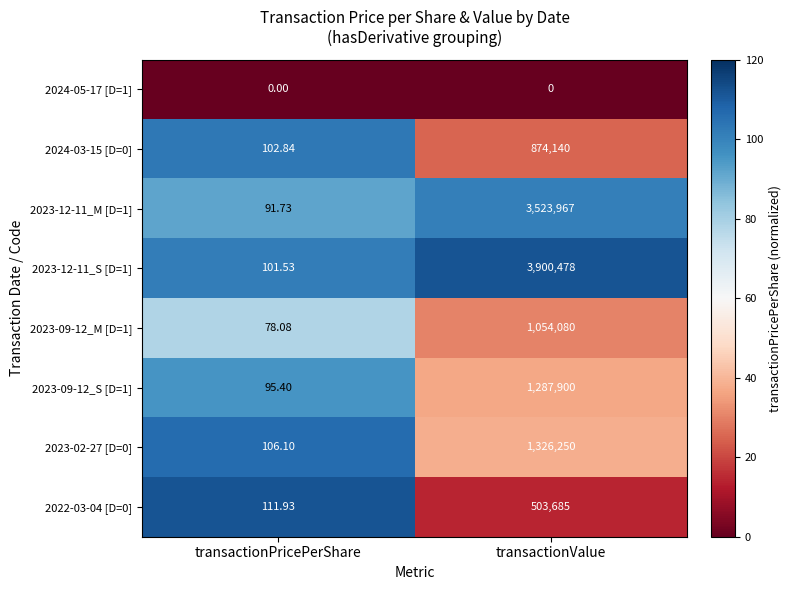

At which category is the sum across all series the highest?

transactionValue